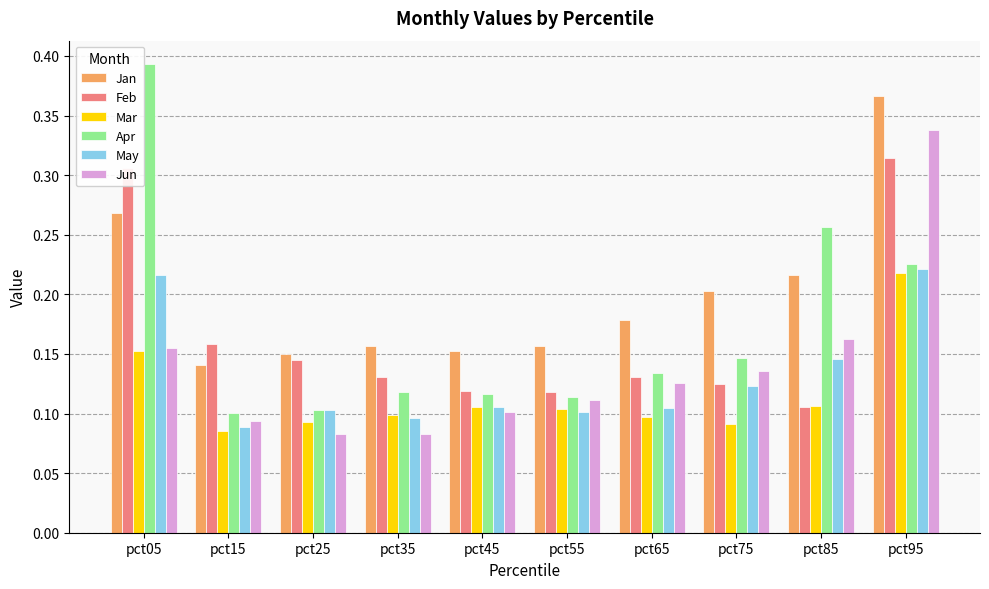

The Jun series shows 0.5 at pct95. True or false?

False